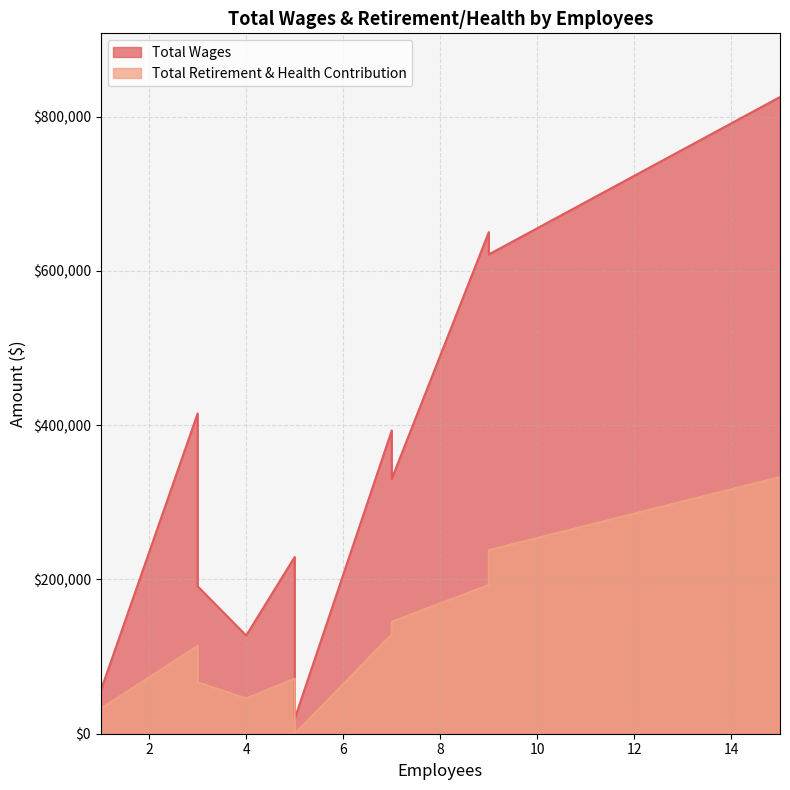

Which category has the highest value across all series?

15